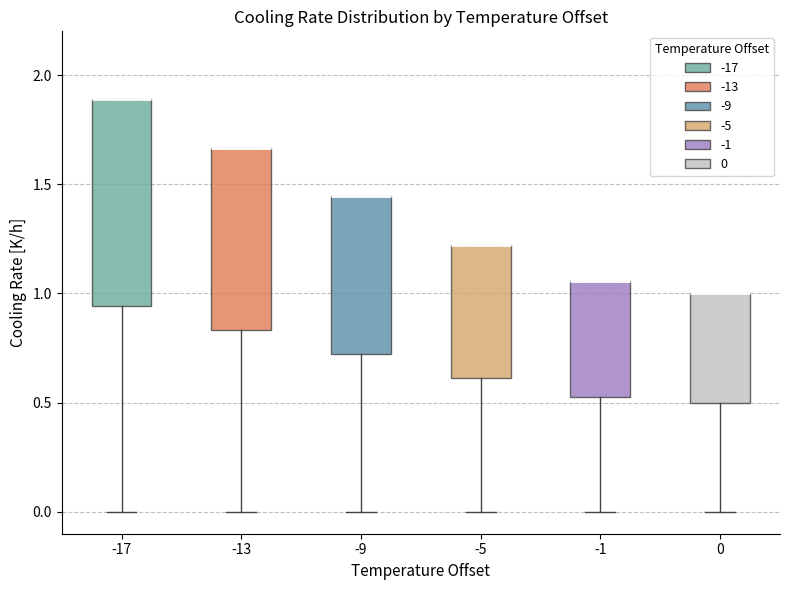

Reading left to right, transcribe this box plot: for each box, give where its median line is, the range the box spans, and where its two whiskers end, as read against the y-axis. The values are not printed on the chart, so give them approximately, as read against the axis.

-17: median 1.90 (drawn on the box's upper edge), box 0.95 to 1.90, whiskers 0.00 to 1.90
-13: median 1.65 (drawn on the box's upper edge), box 0.85 to 1.65, whiskers 0.00 to 1.65
-9: median 1.45 (drawn on the box's upper edge), box 0.70 to 1.45, whiskers 0.00 to 1.45
-5: median 1.20 (drawn on the box's upper edge), box 0.60 to 1.20, whiskers 0.00 to 1.20
-1: median 1.05 (drawn on the box's upper edge), box 0.55 to 1.05, whiskers 0.00 to 1.05
0: median 1.00 (drawn on the box's upper edge), box 0.50 to 1.00, whiskers 0.00 to 1.00